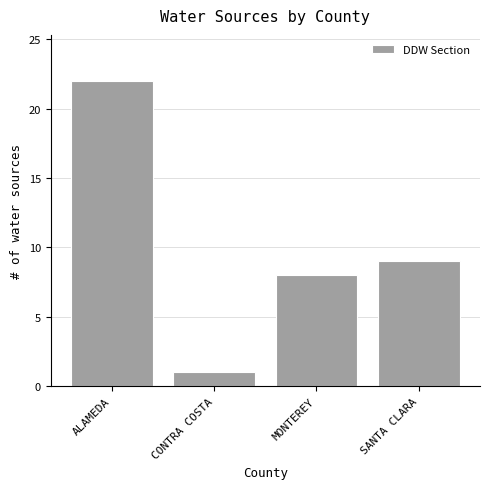

Reading left to right, transcribe all the data shown in this chart.

ALAMEDA=22	CONTRA COSTA=1	MONTEREY=8	SANTA CLARA=9